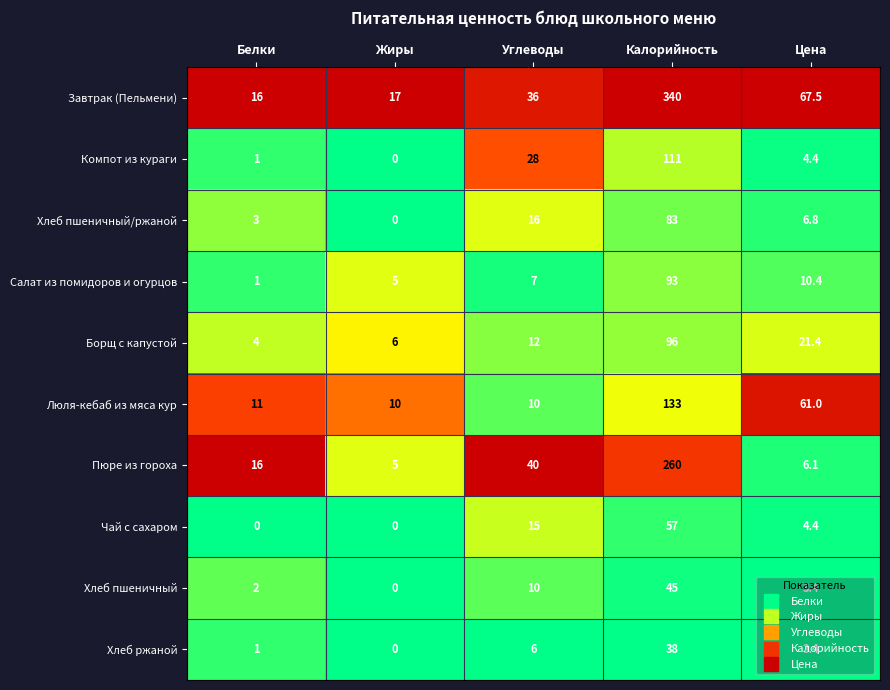

What is the difference between the Хлеб пшеничный values at Жиры and Белки?

2.0